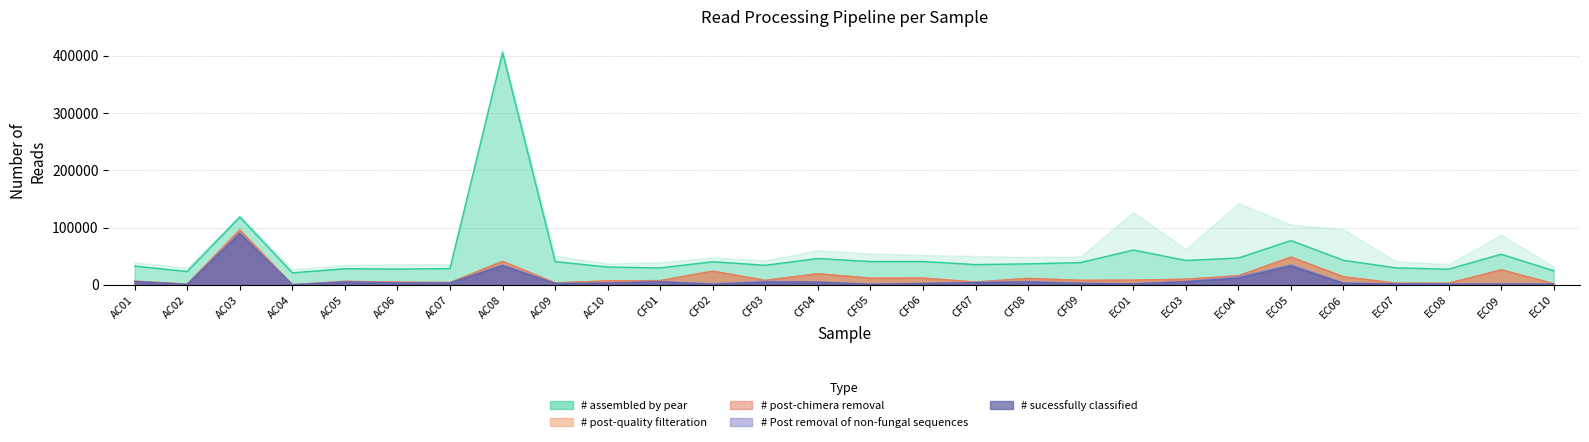

What are all the series names shown in the legend?

# assembled by pear, # post-quality filteration, # post-chimera removal, # Post removal of non-fungal sequences, # sucessfully classified